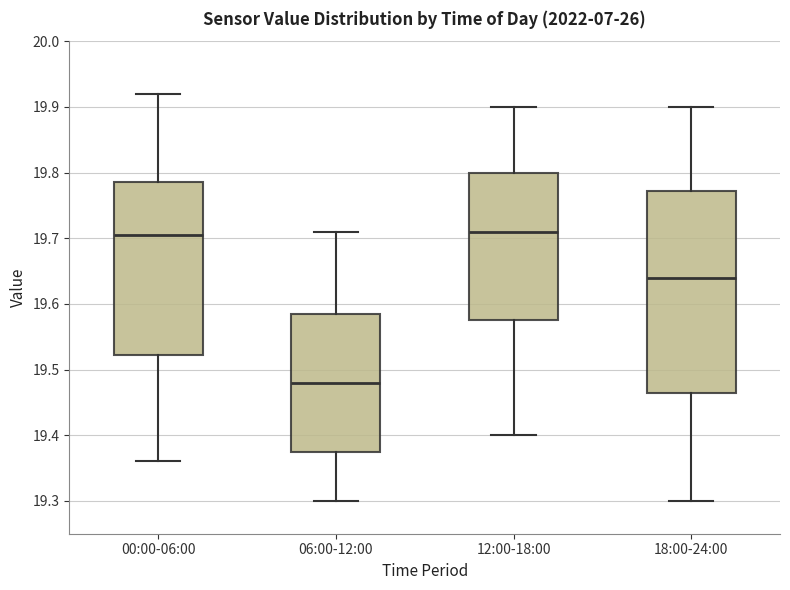

Comparing the boxes themselves (not the whiskers), which one is the tallest?

18:00-24:00